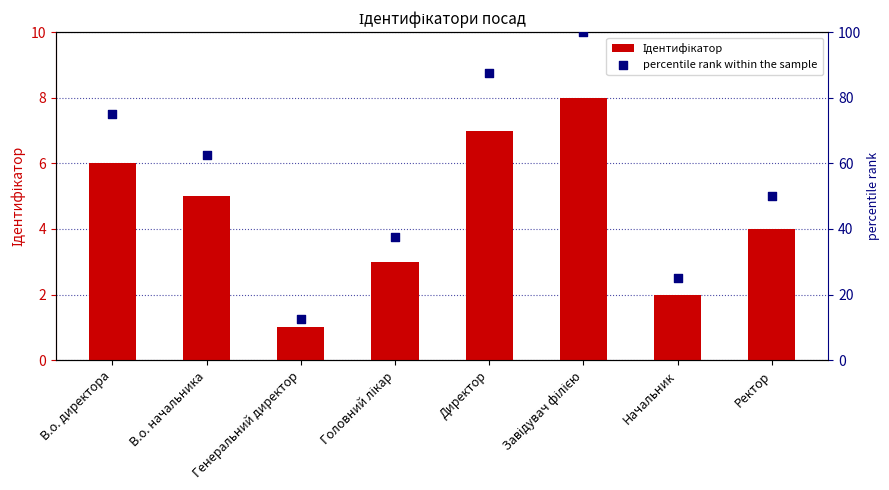

Which series has the largest Y range (max minus min)?

percentile rank within the sample